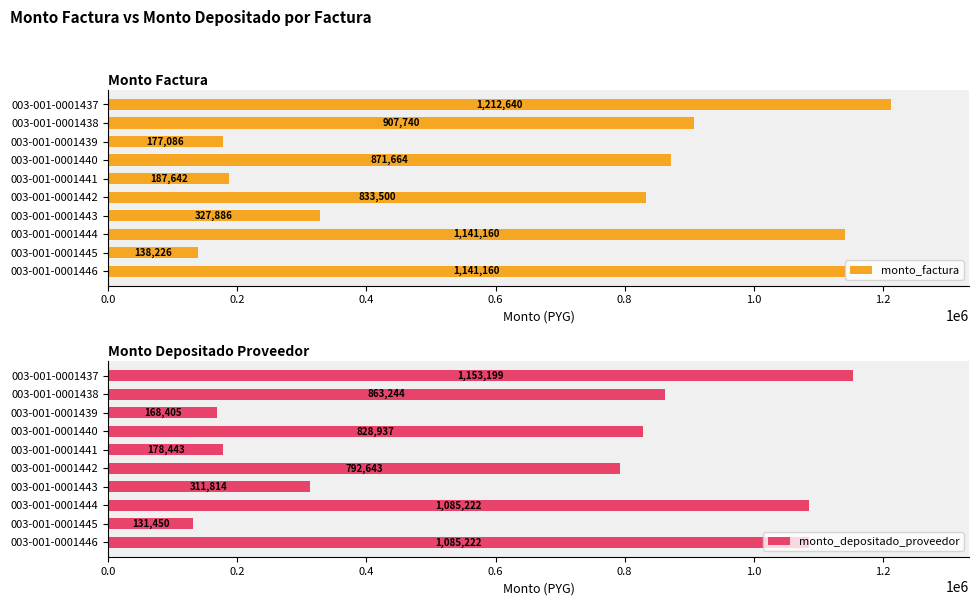

At which label is monto_depositado_proveedor closest to 642324?

003-001-0001442